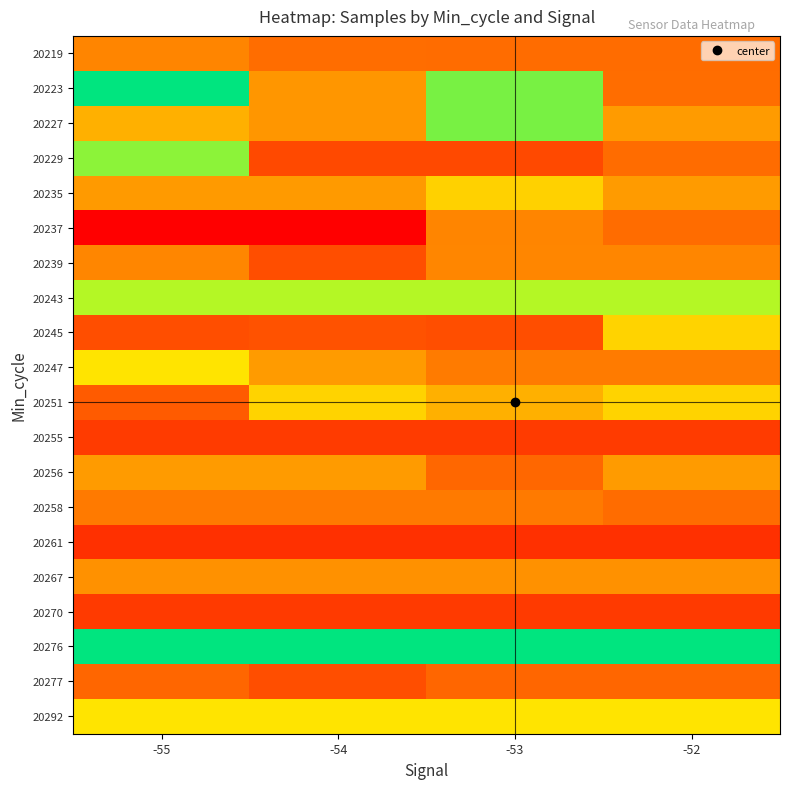

List the series in order of their peak value, lowest first.

20276, 20243, 20292, 20235, 20227, 20267, 20247, 20223, 20219, 20258, 20256, 20251, 20239, 20277, 20245, 20229, 20255, 20270, 20261, 20237